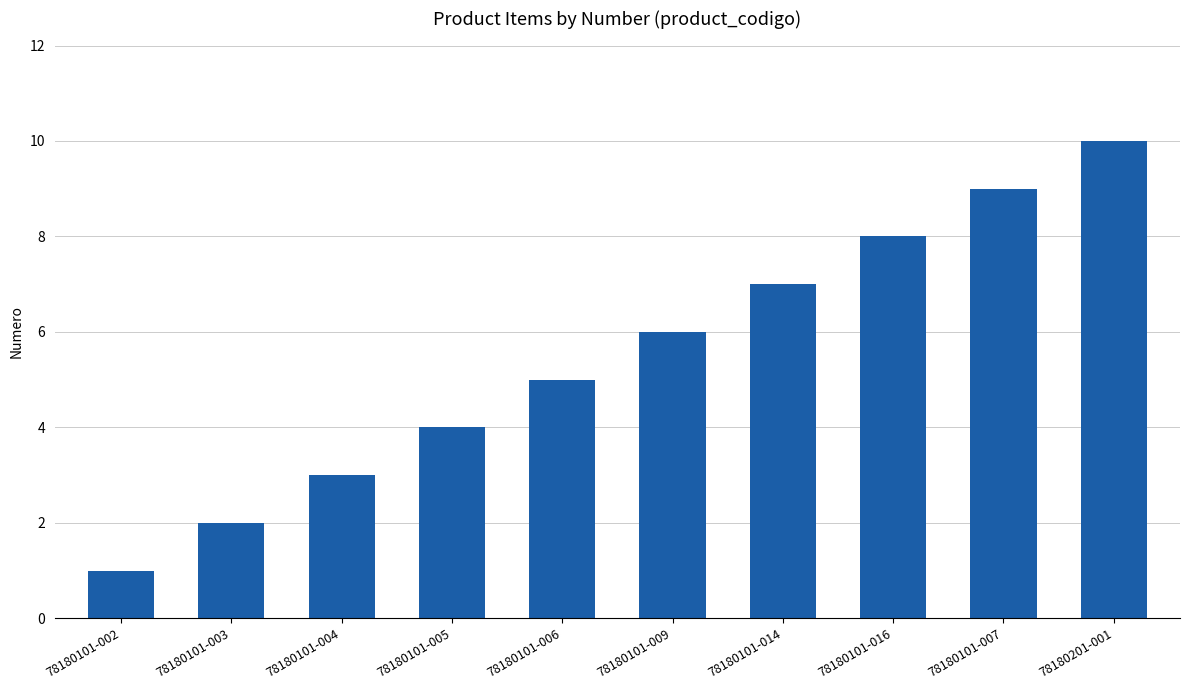

Are the bars grouped side by side (vs. stacked)?

No